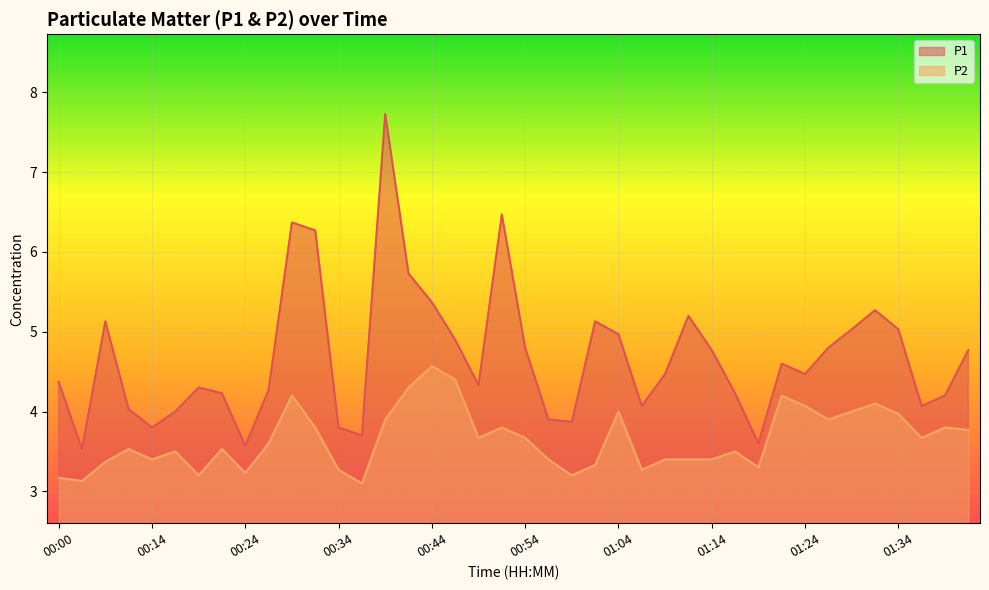

True or false: P1 and P2 intersect in this chart.

False